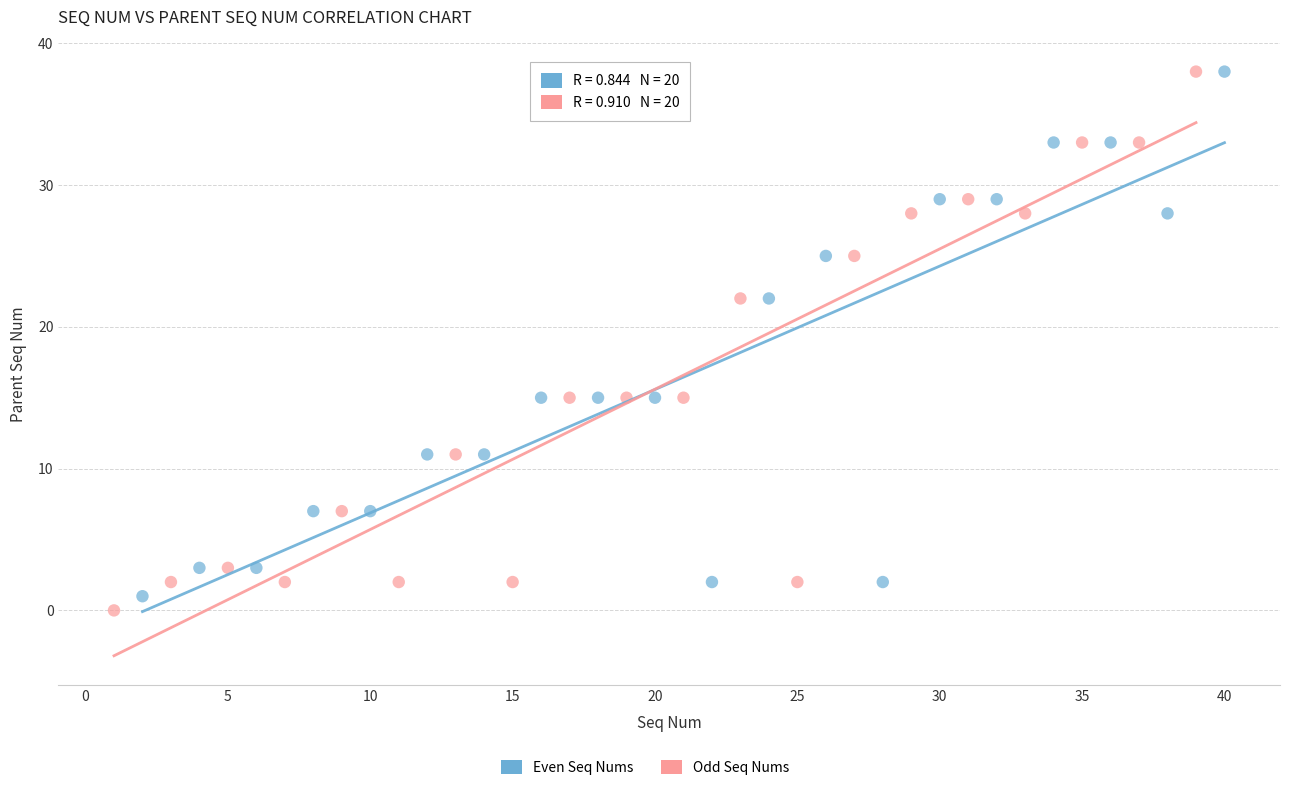

Which series reaches the minimum Y coordinate?

Odd Seq Nums